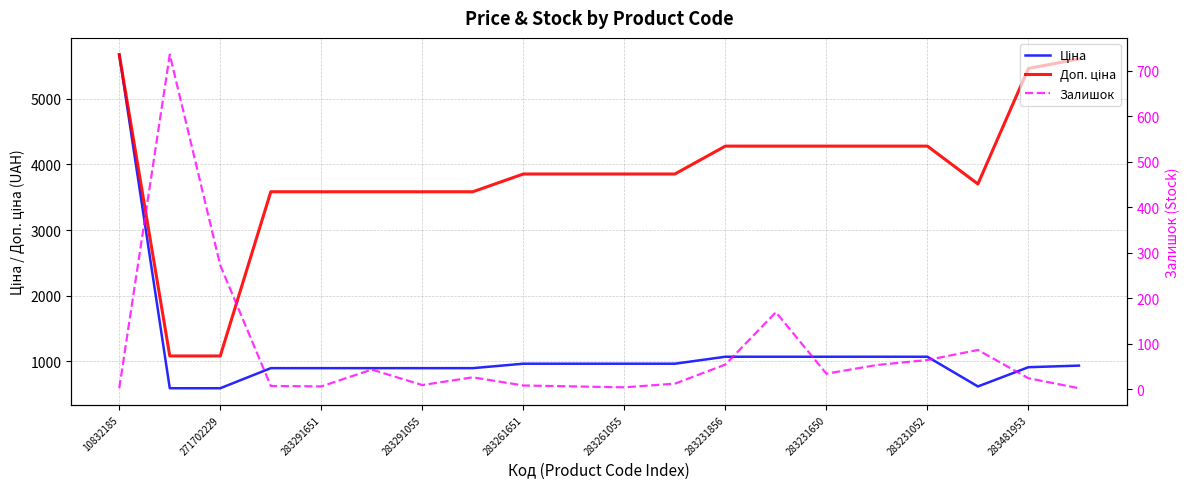

What are all the series names shown in the legend?

Ціна, Доп. ціна, Залишок